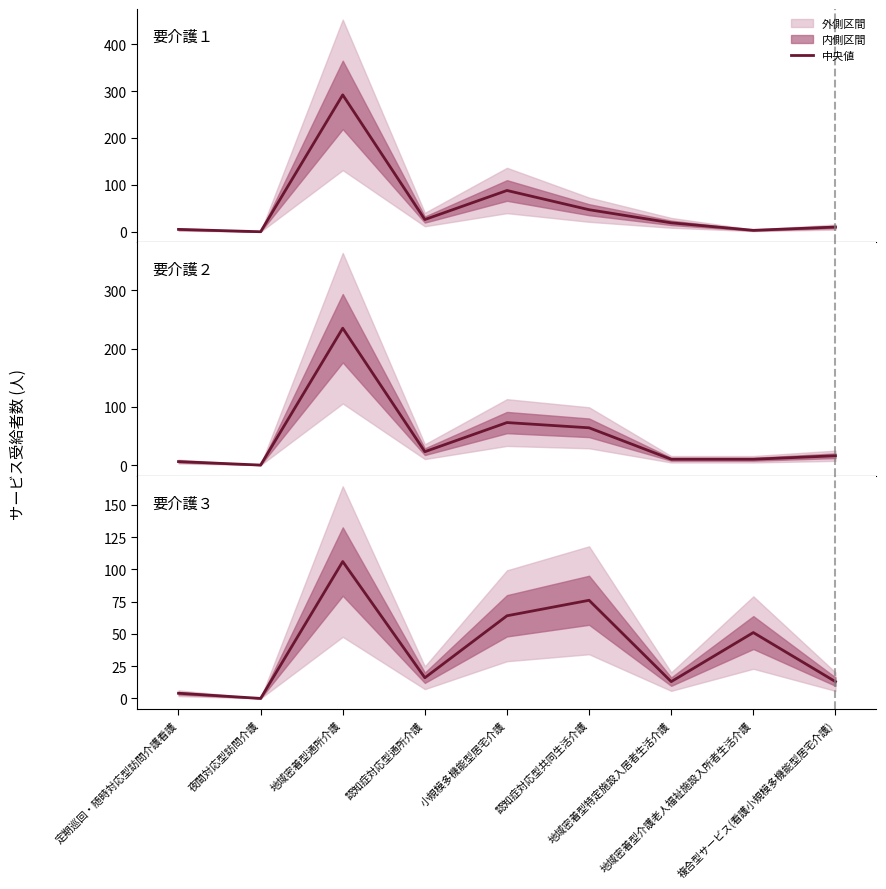

Read the 要介護２ value at 定期巡回・随時対応型訪問介護看護.

6